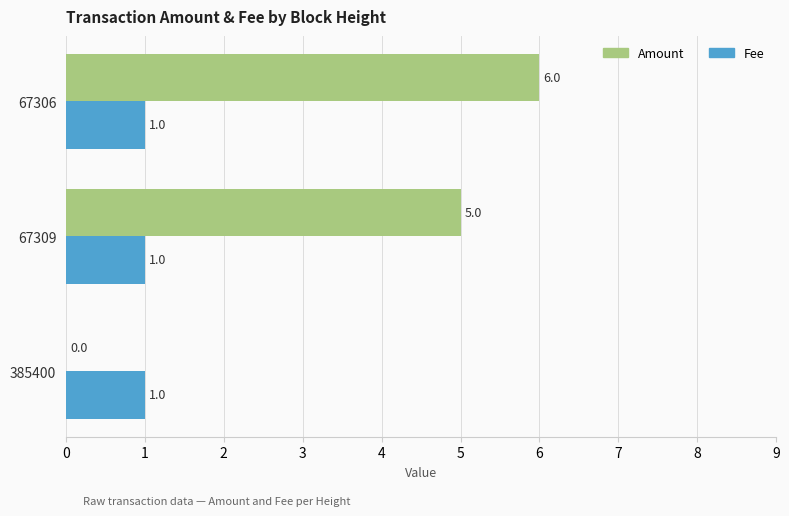

Is the value of Amount at 67306 greater than the value of Fee at 67309?

Yes